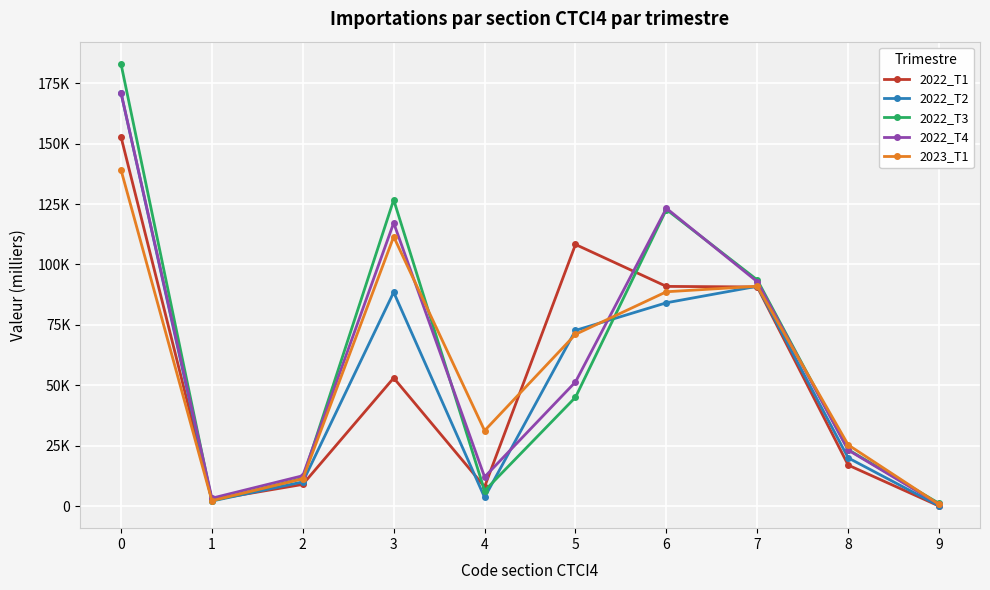

Where is 2023_T1 nearest to the value 69914?

5